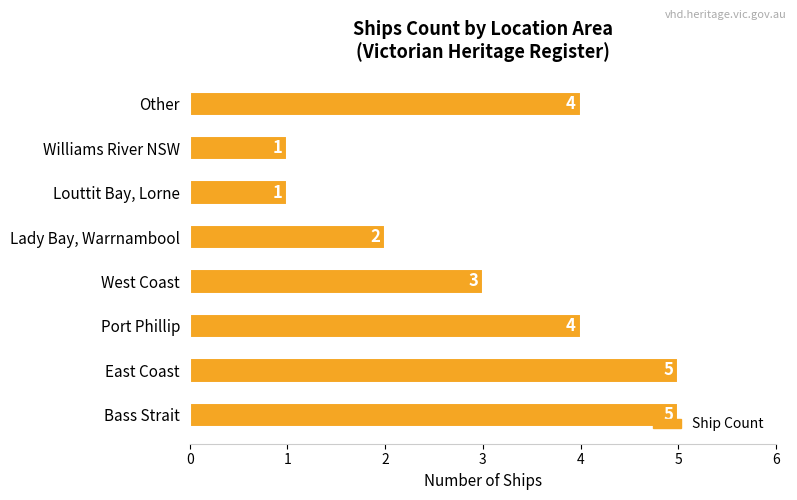

How many data points are less than 4?

4